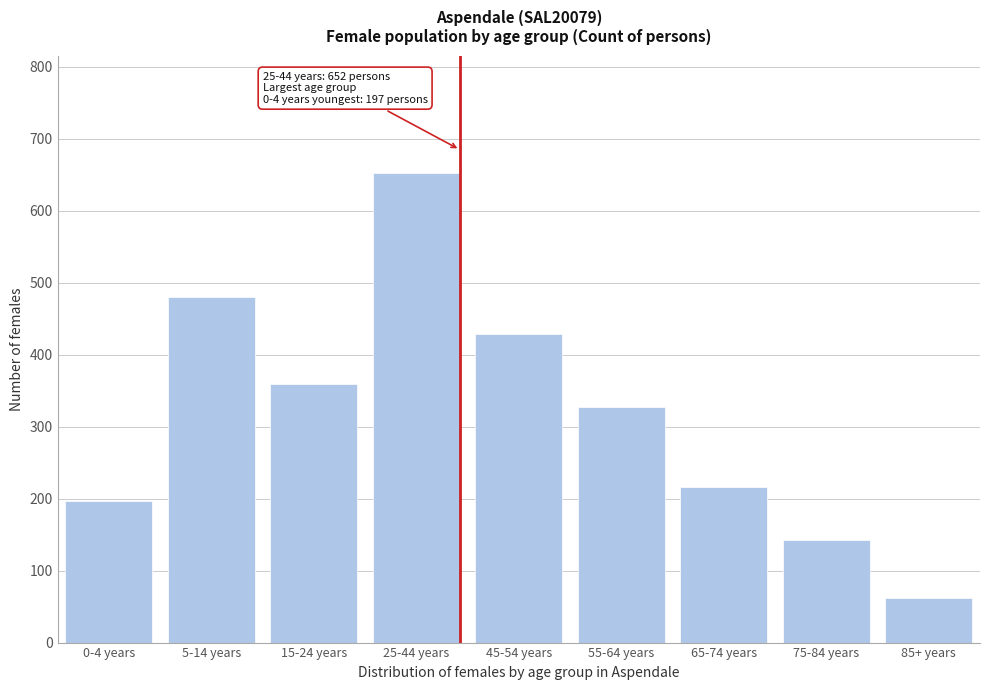

Reading left to right, what are all the values shown in this chart?

197	480	359	652	428	327	216	143	62